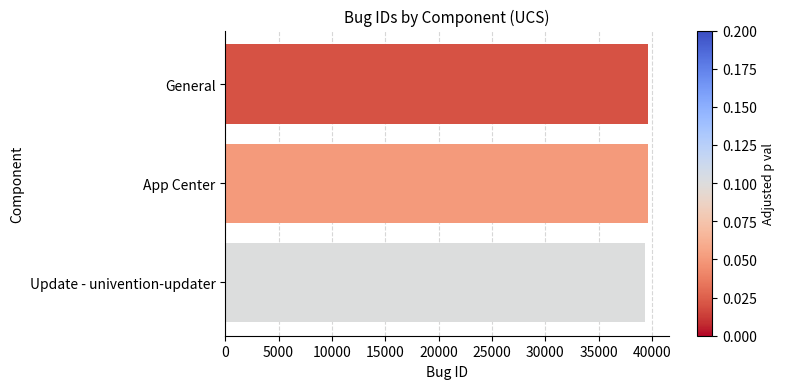

The chart shows a value of 39585 at App Center. True or false?

True